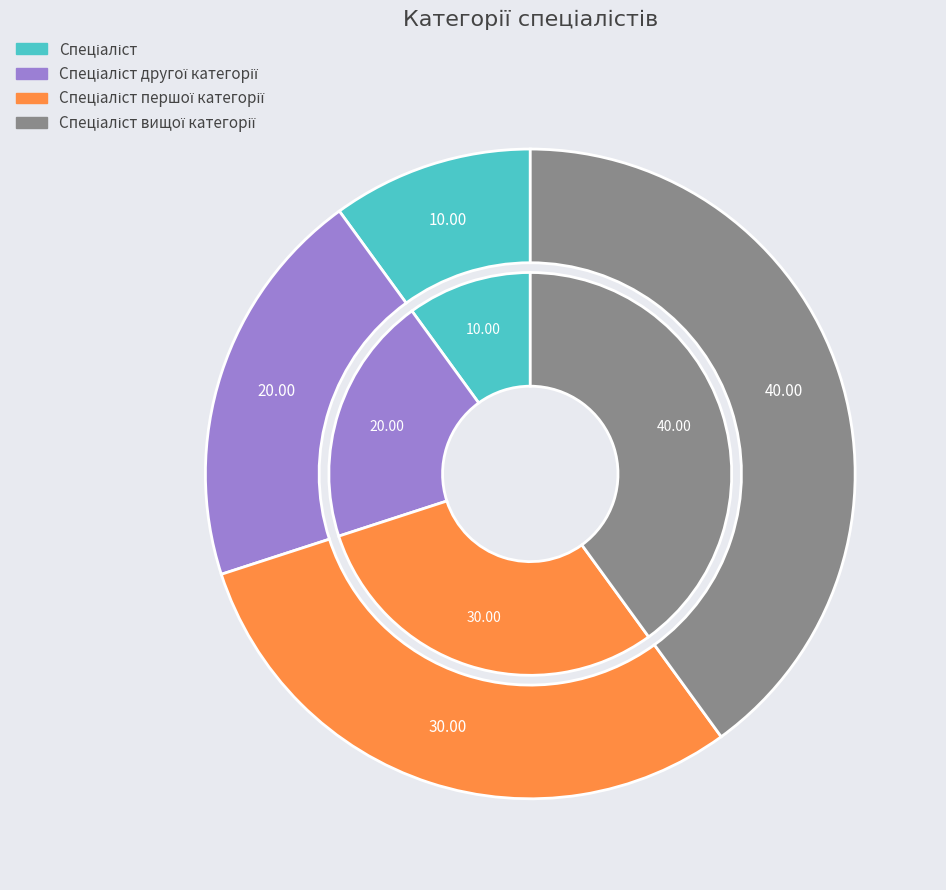

To the nearest percent, what is the combined percentage of Спеціаліст першої категорії and Спеціаліст?

40%